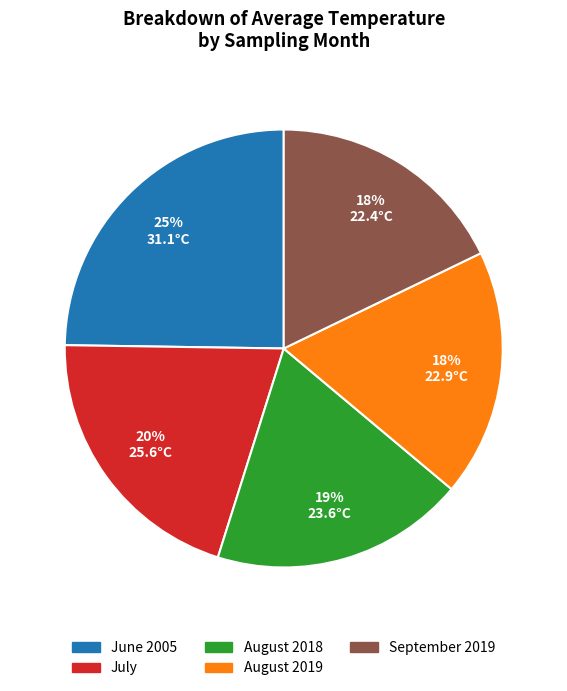

How many slices are in this pie chart?

5